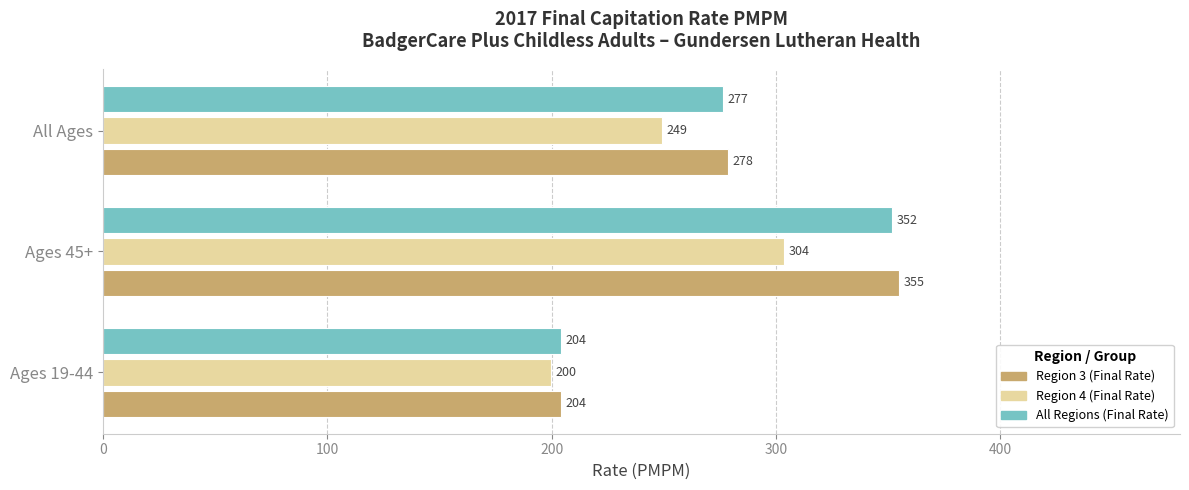

Which series has the largest range (max minus min)?

Region 3 (Final Rate)